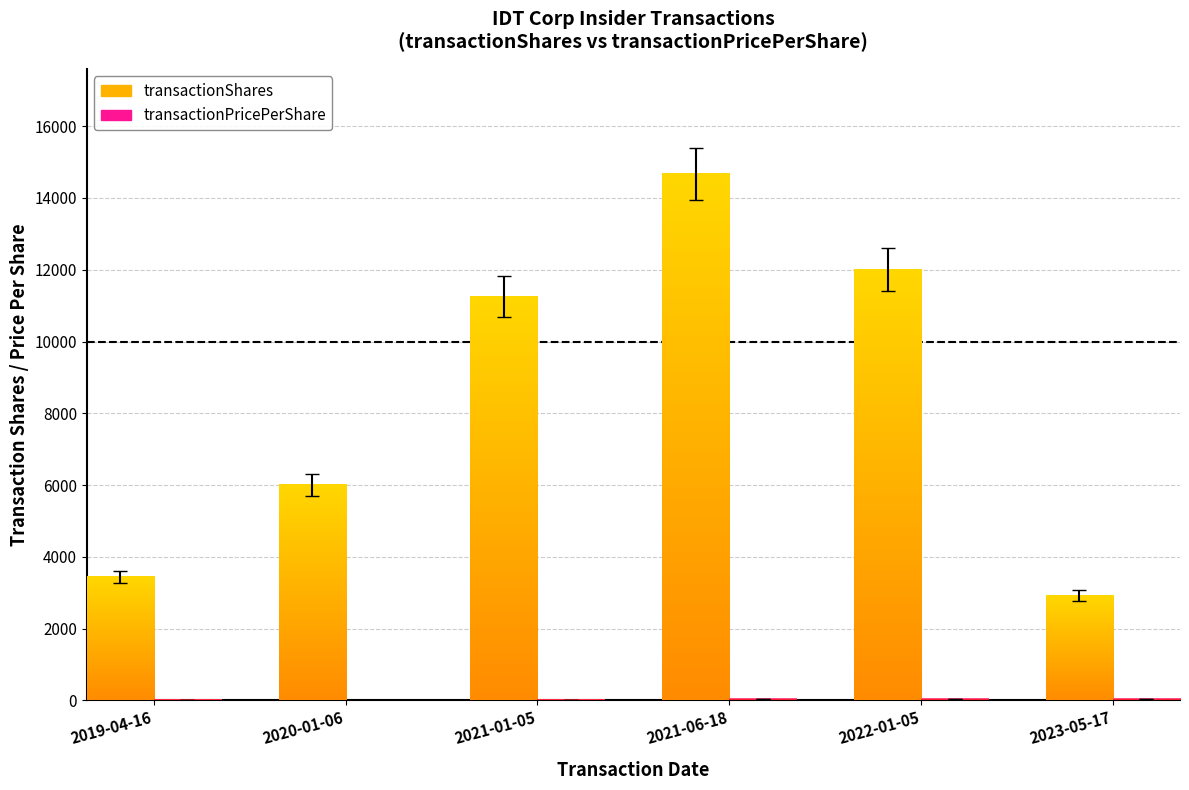

Are the bars horizontal?

No